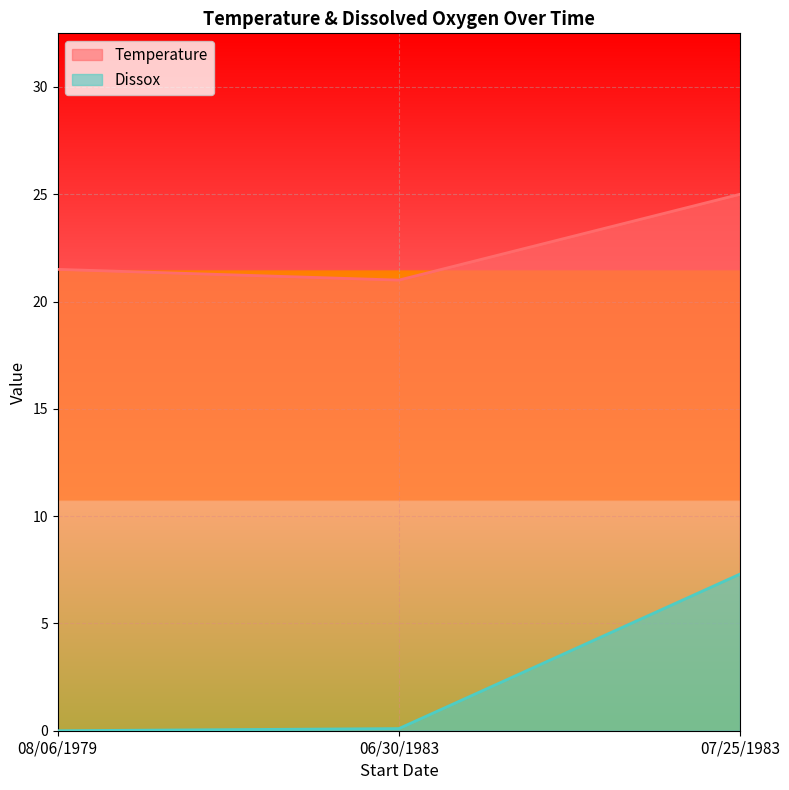

What is the label of the 2nd point from the right?

06/30/1983